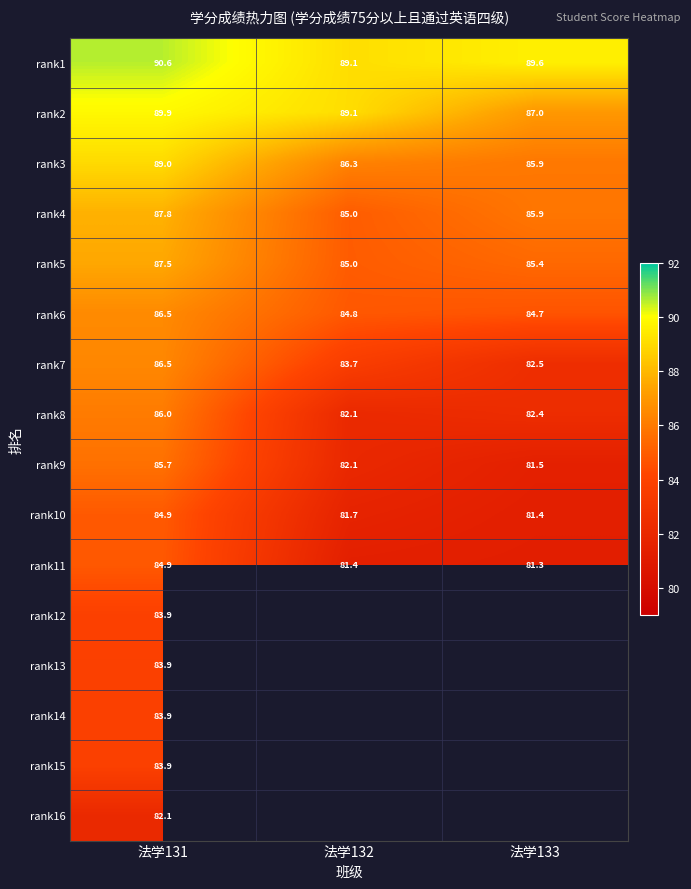

What is the difference between the rank8 values at 法学133 and 法学131?

3.6